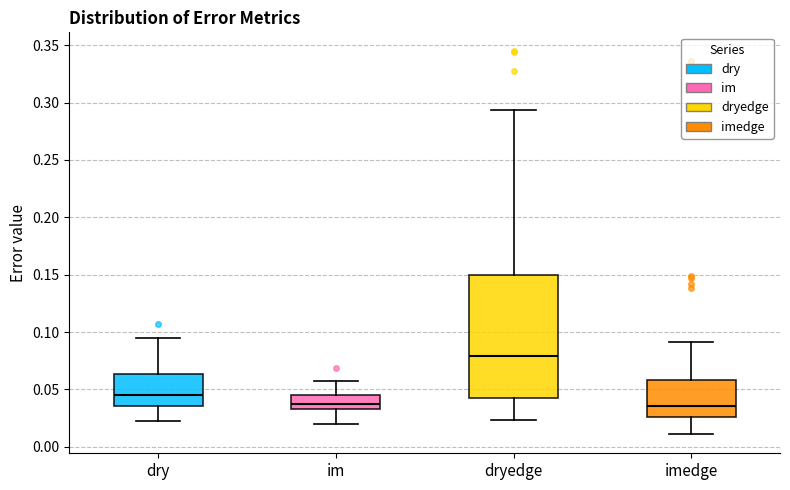

Where does the median line of the box for dryedge sit on the y-axis? The values are not printed on the chart, so give them approximately, as read against the axis.

0.080